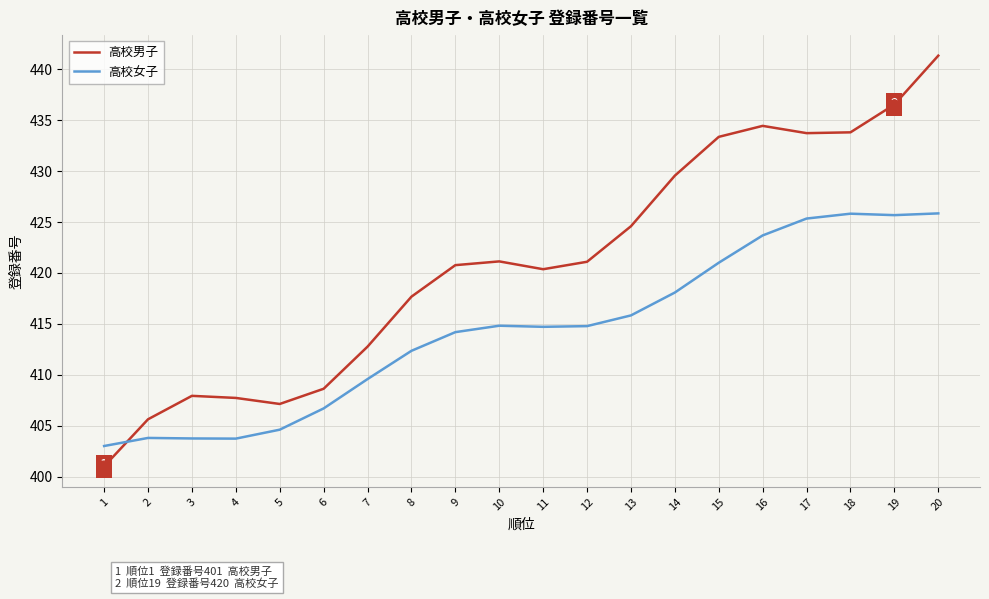

At which category is the sum across all series the highest?

20